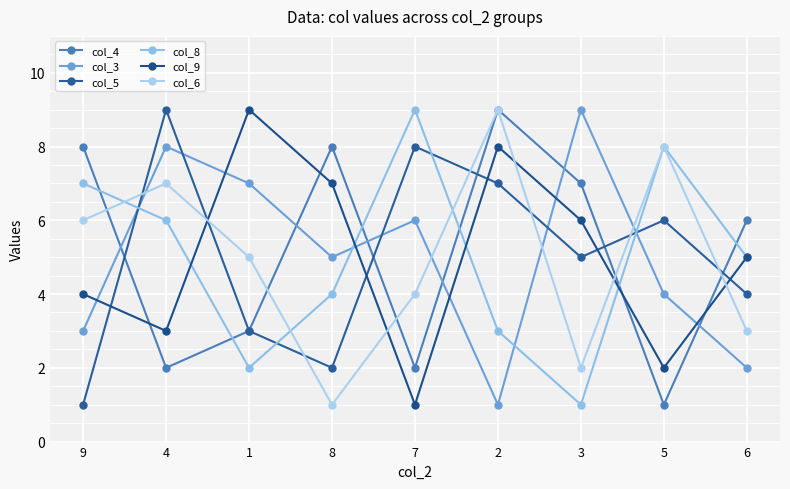

What is the value of the col_3 point at the 9th from the left?

2